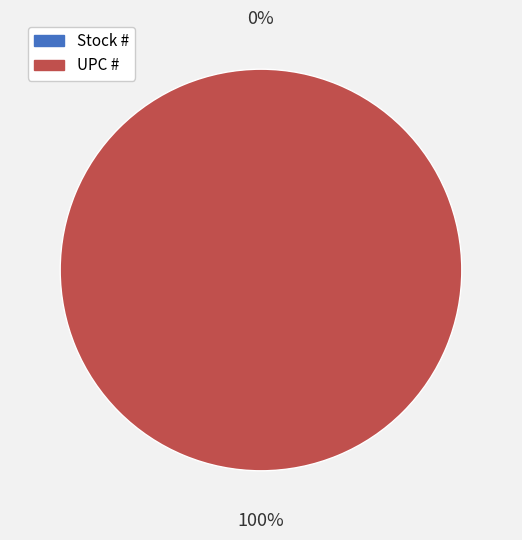

Which category has the smallest portion of the pie?

Stock #